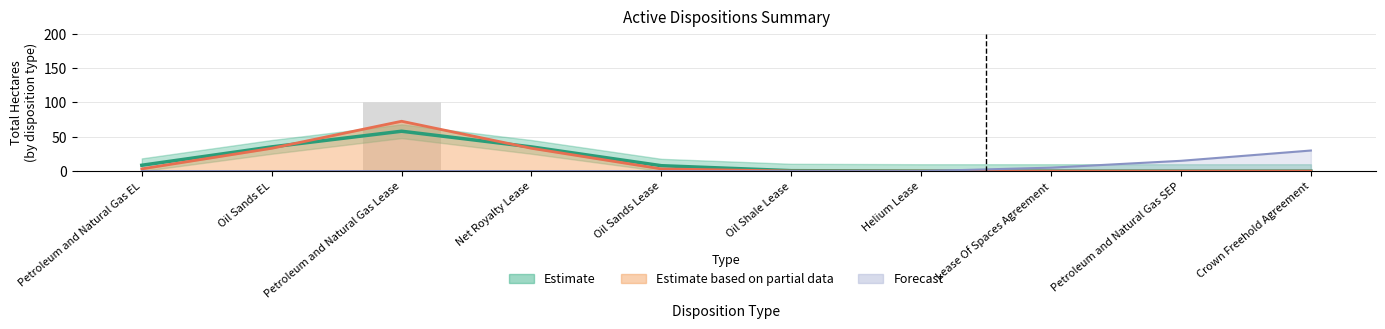

Are the bars grouped side by side (vs. stacked)?

No